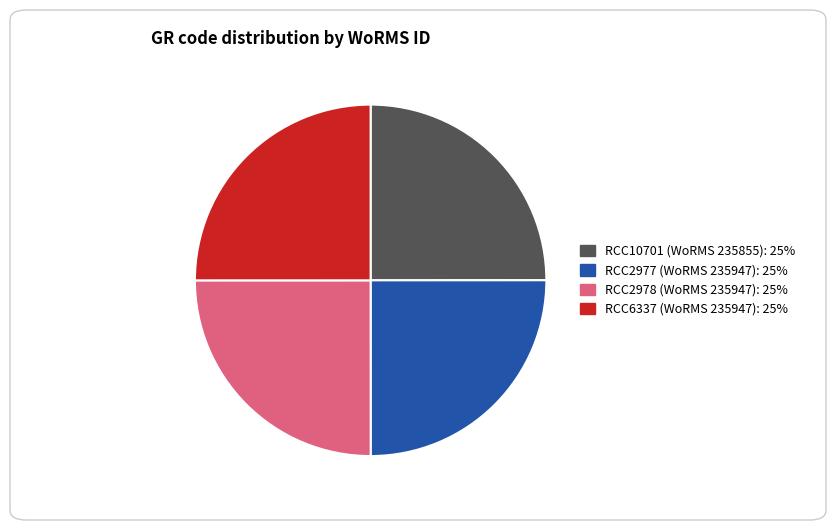

The RCC2977 slice represents 25% of the pie. True or false?

True